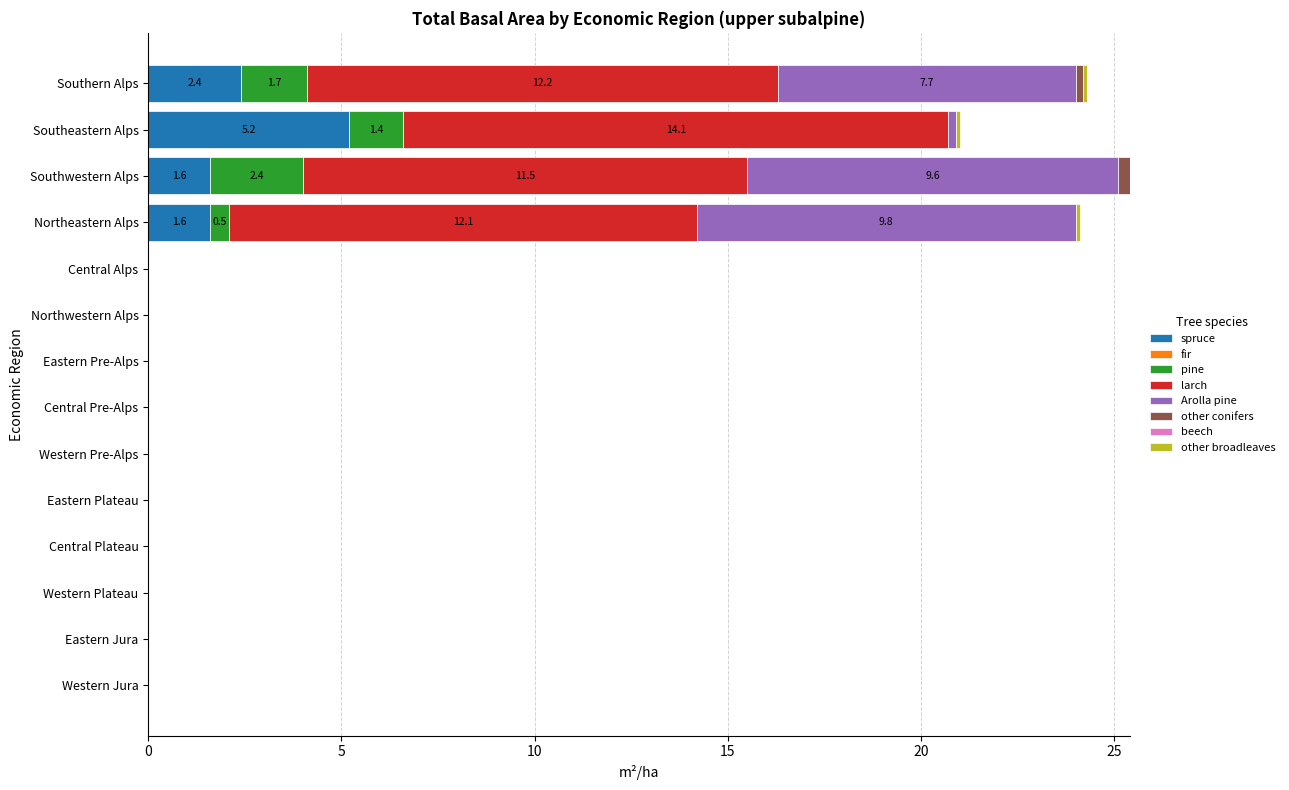

What is the highest value of the spruce series?

5.2